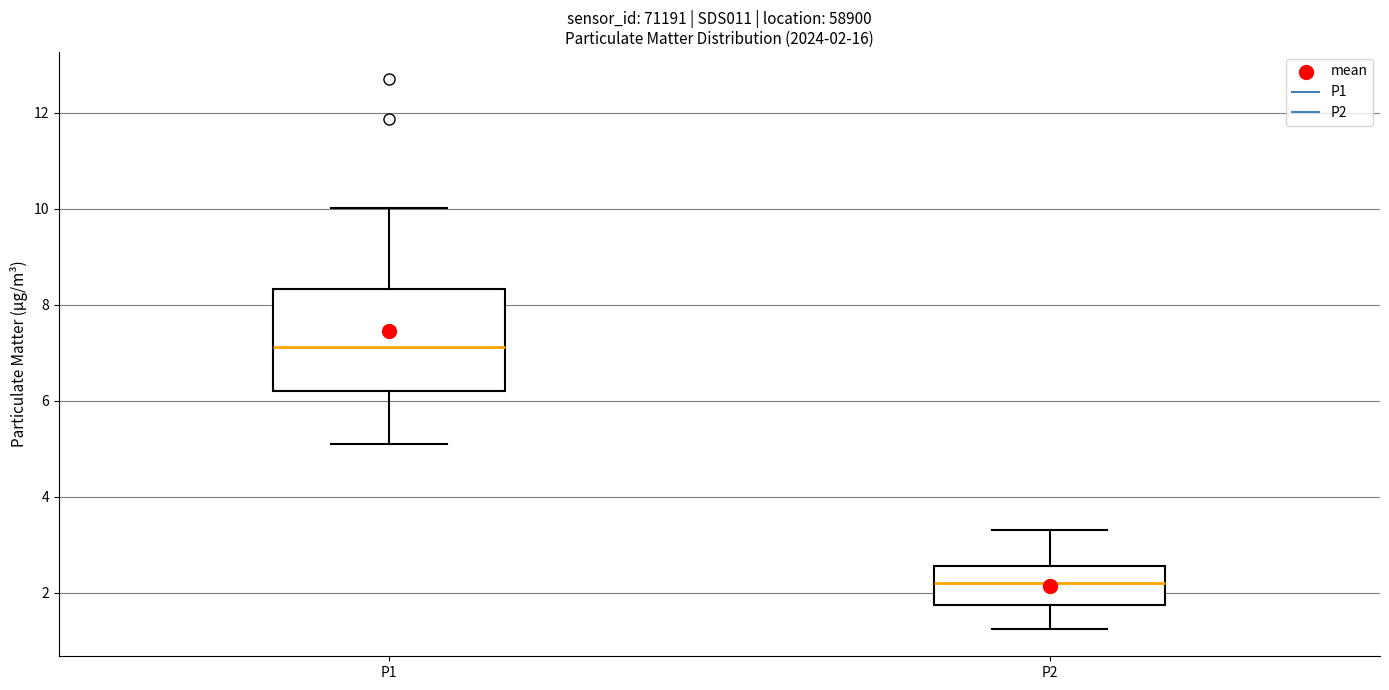

Comparing the boxes themselves (not the whiskers), which one is the tallest?

P1